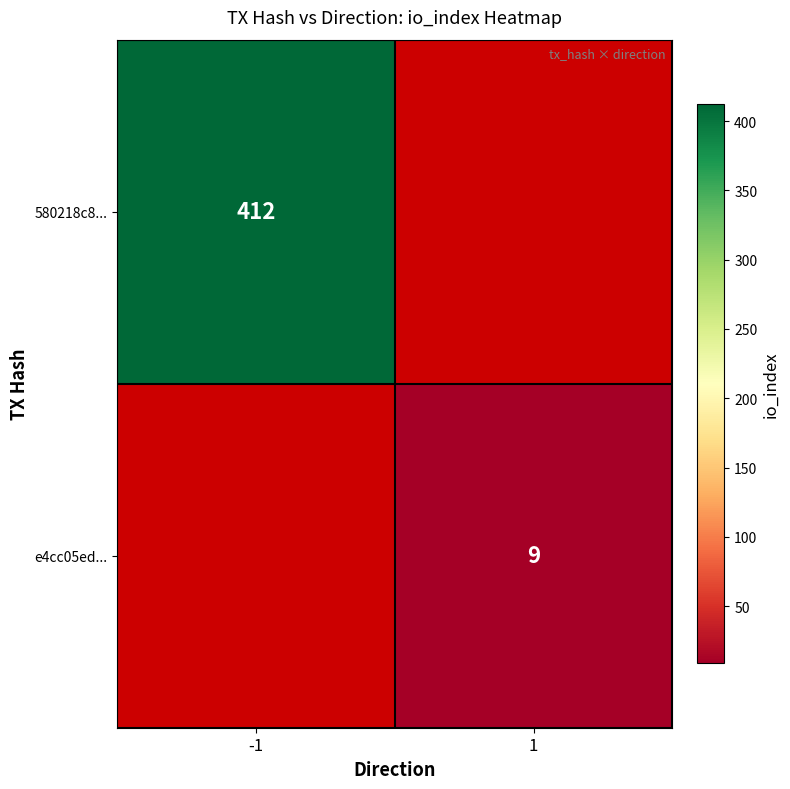

Is it true that e4cc05ed... equals 9 at 1?

True